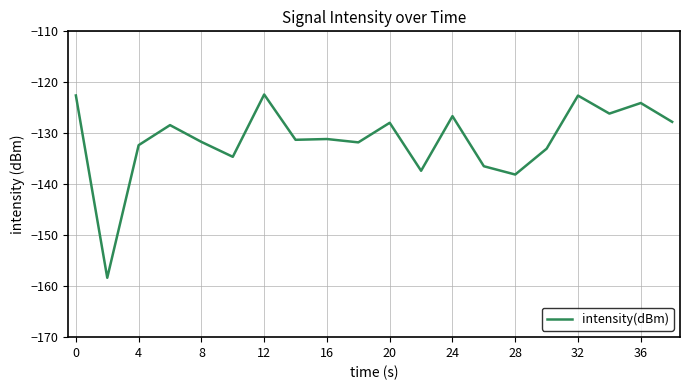

What is the difference between the maximum and minimum values?

36.0